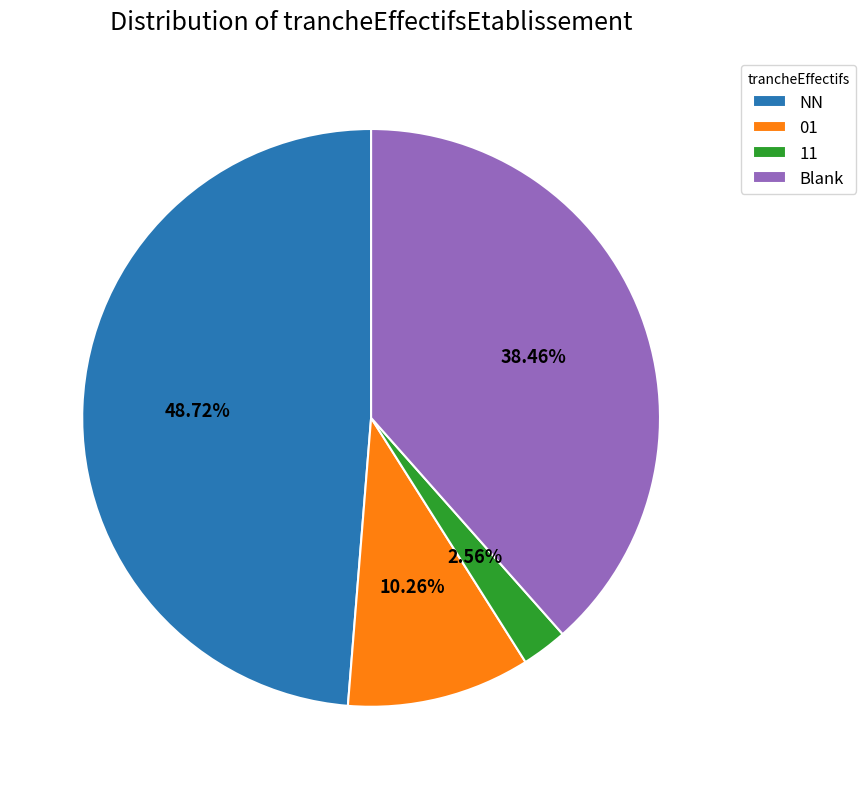

Count the number of slices in the pie.

4